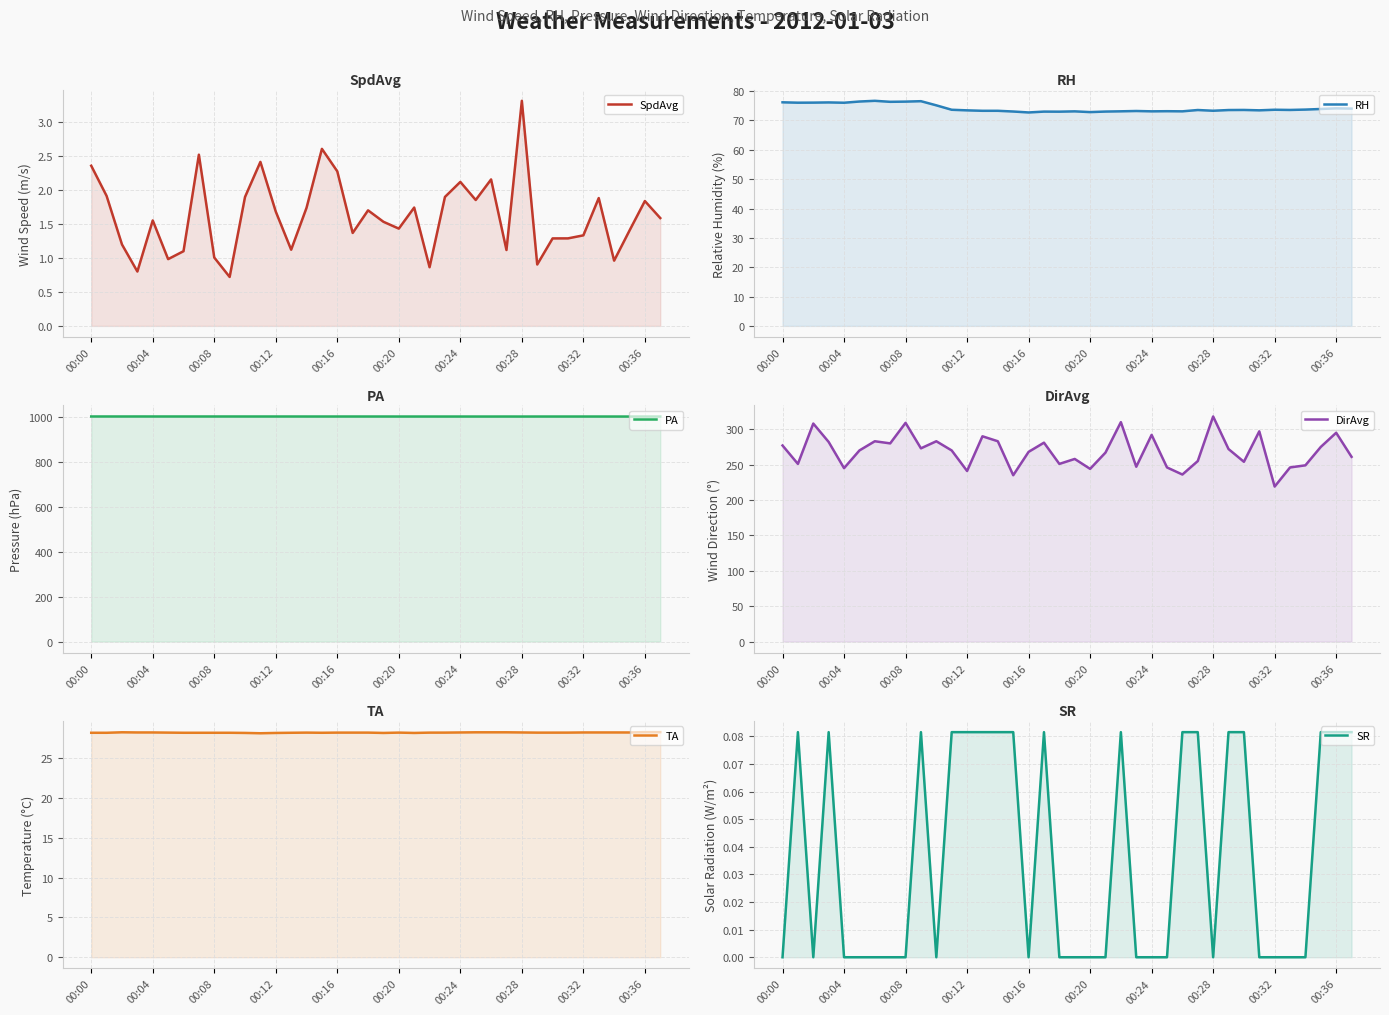

Is it true that PA equals 318.2 at 10?

False